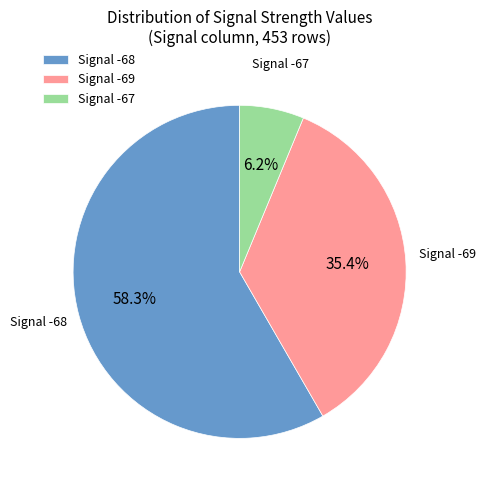

Between Signal -68 and Signal -67, which is larger?

Signal -68